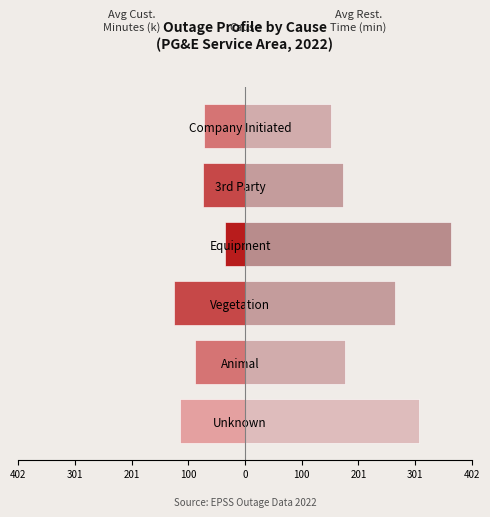

Reading right to left, transcribe all the data shown in this chart.

Avg Cust. Minutes (k): -72.4	-73.8	-35.7	-125.5	-89.0	-115.1
Avg Restoration Time (min): 152.0	174.0	365.7	265.8	177.6	309.0